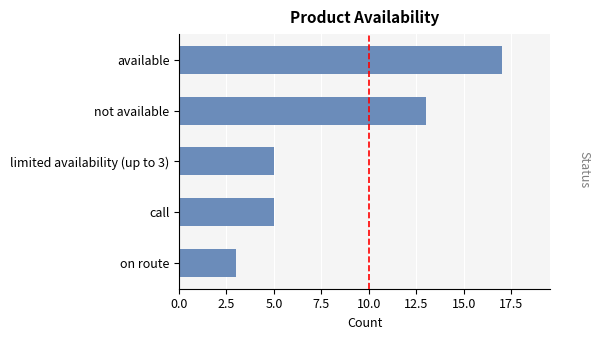

Reading top to bottom, extract all data points from this chart.

available=17	not available=13	limited availability (up to 3)=5	call=5	on route=3